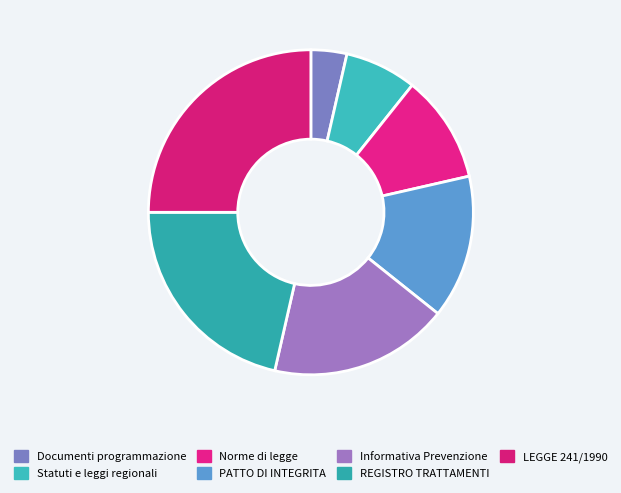

Count the number of slices in the pie.

7